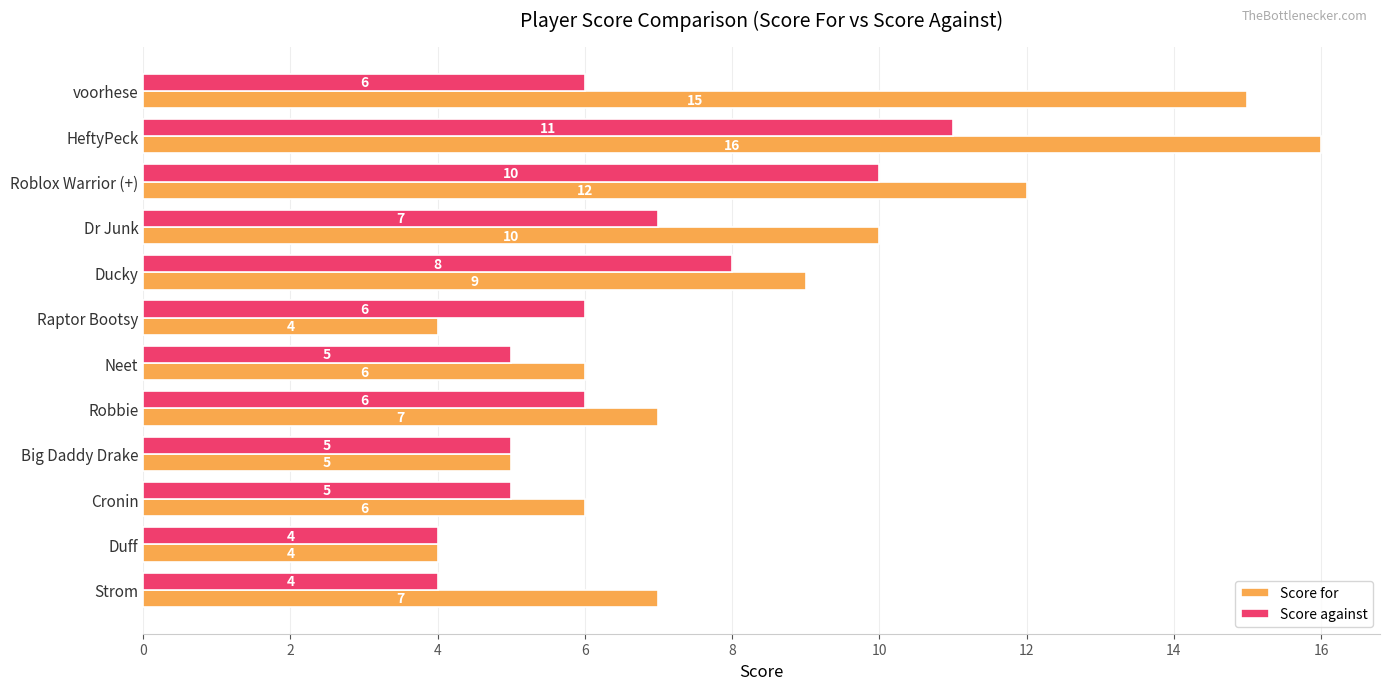

At which category does the chart reach its peak across all series?

2